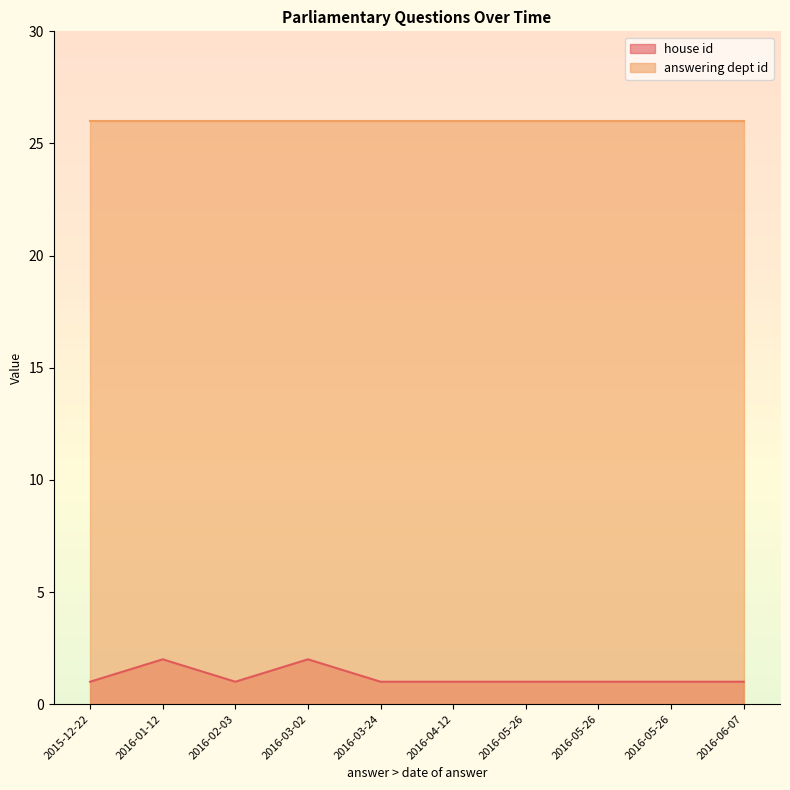

At which label does house id reach its peak?

2016-03-02